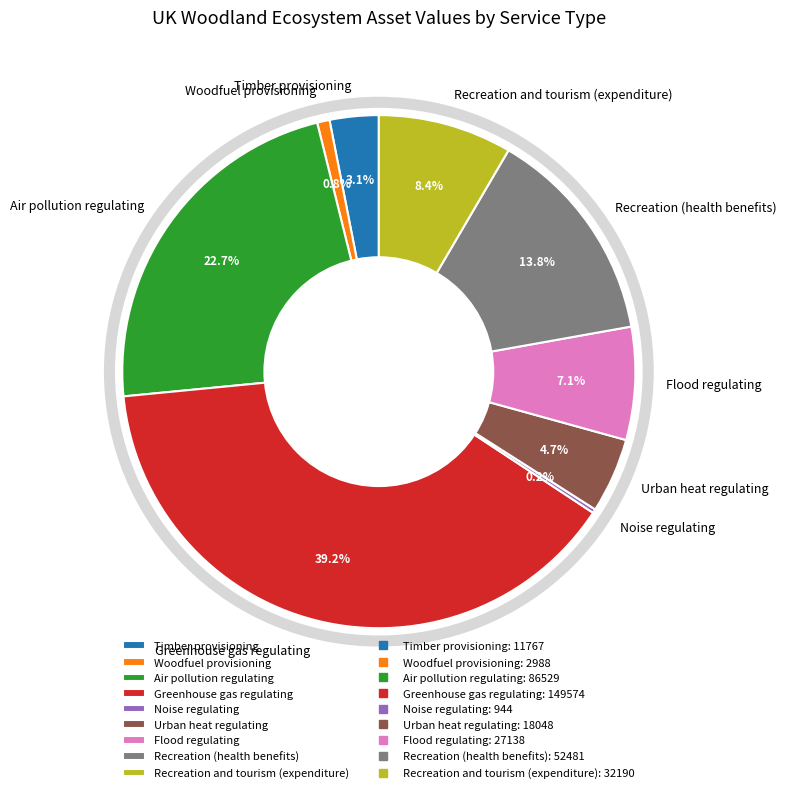

Which category has the biggest portion of the pie?

Greenhouse gas regulating